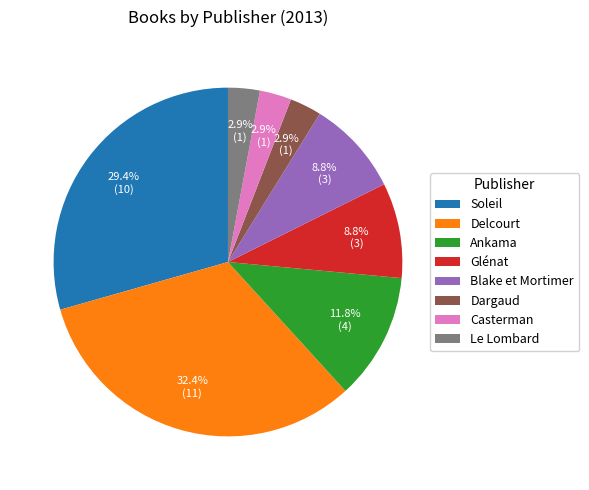

Do Casterman and Ankama together represent more than half of the pie?

No